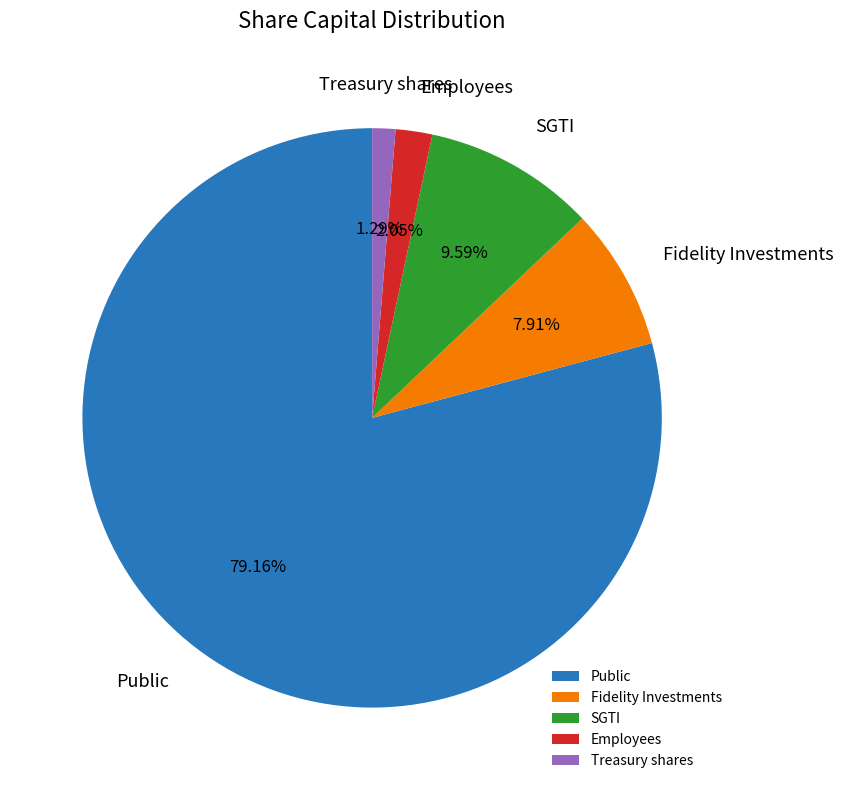

Which slice is the smallest?

Treasury shares